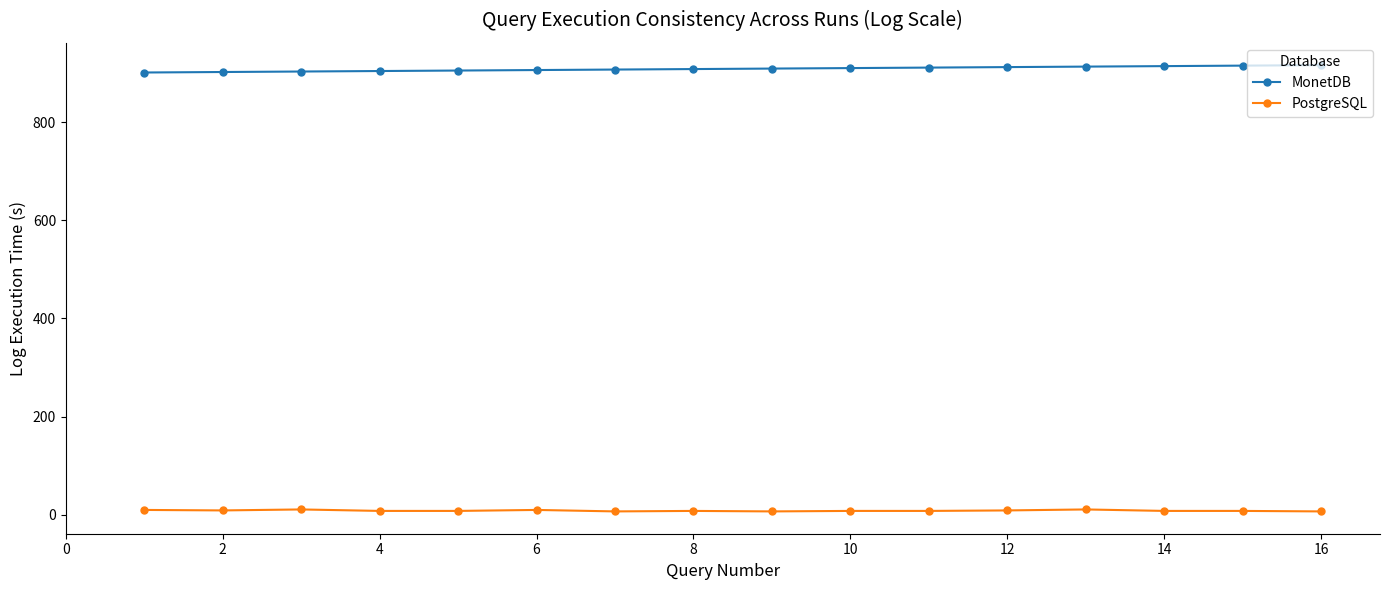

Is this an area chart (filled region under the line)?

No